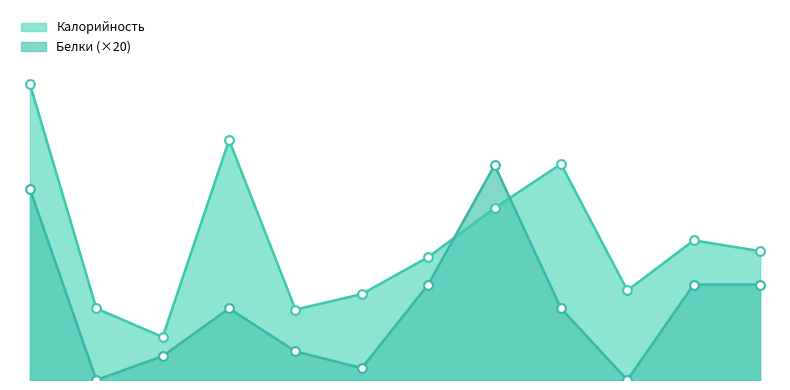

Which series has the largest Y range (max minus min)?

Калорийность